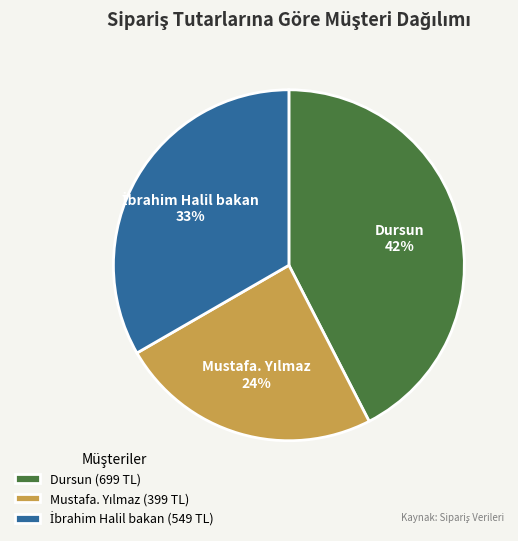

To the nearest percent, what portion does Dursun represent?

42%